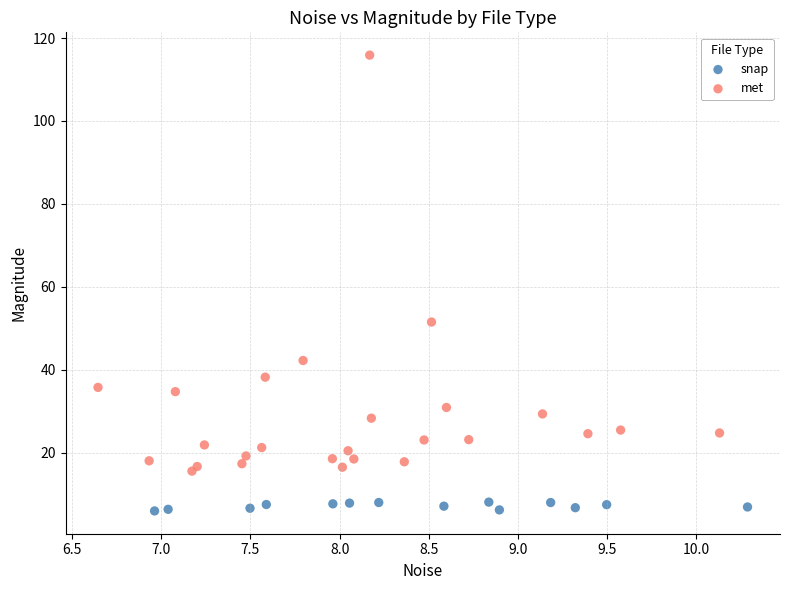

Which series has the largest Y range (max minus min)?

met